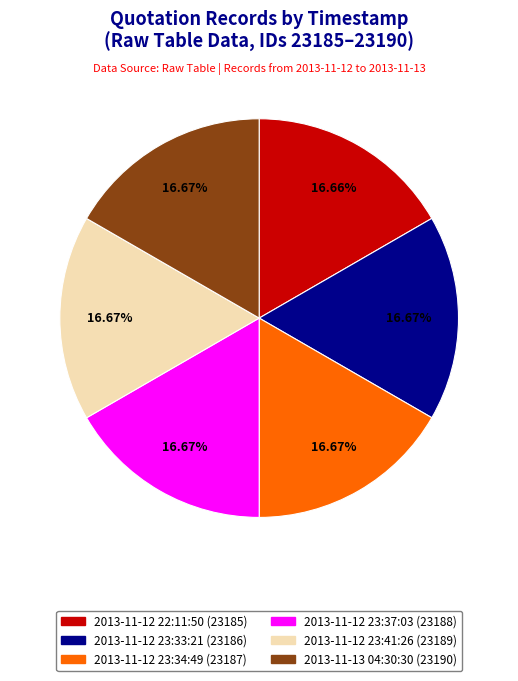

Does any single category account for the majority?

No